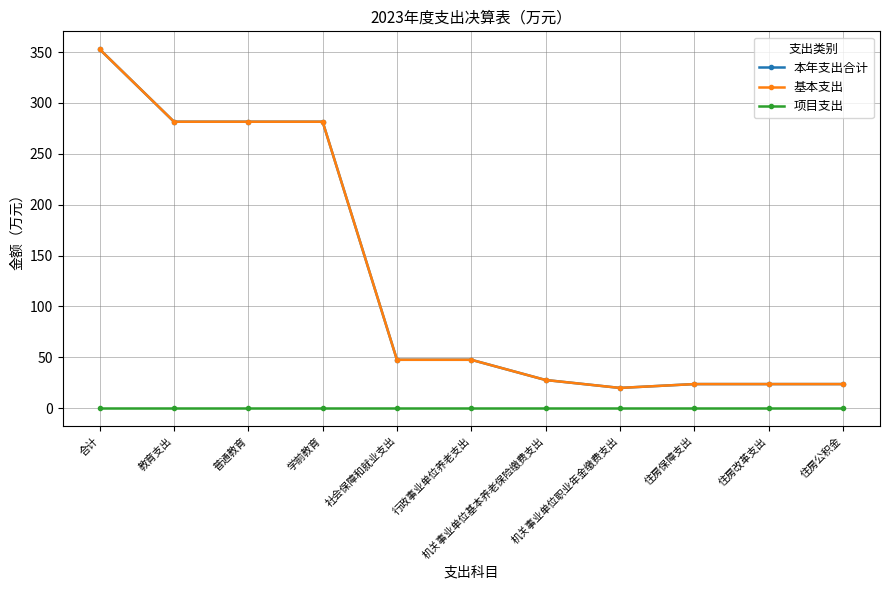

What is the total value across all series at 住房公积金?

47.3